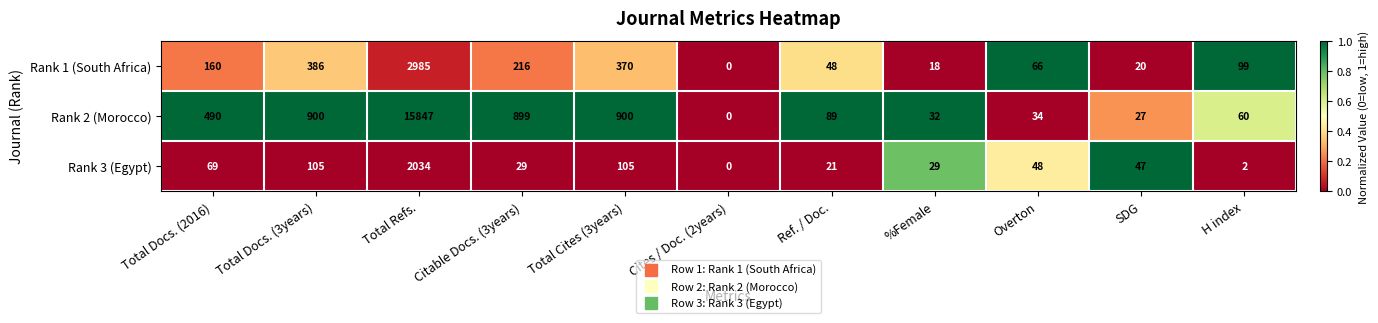

The Rank 2 (Morocco) series shows 490 at Total Docs. (2016). True or false?

True